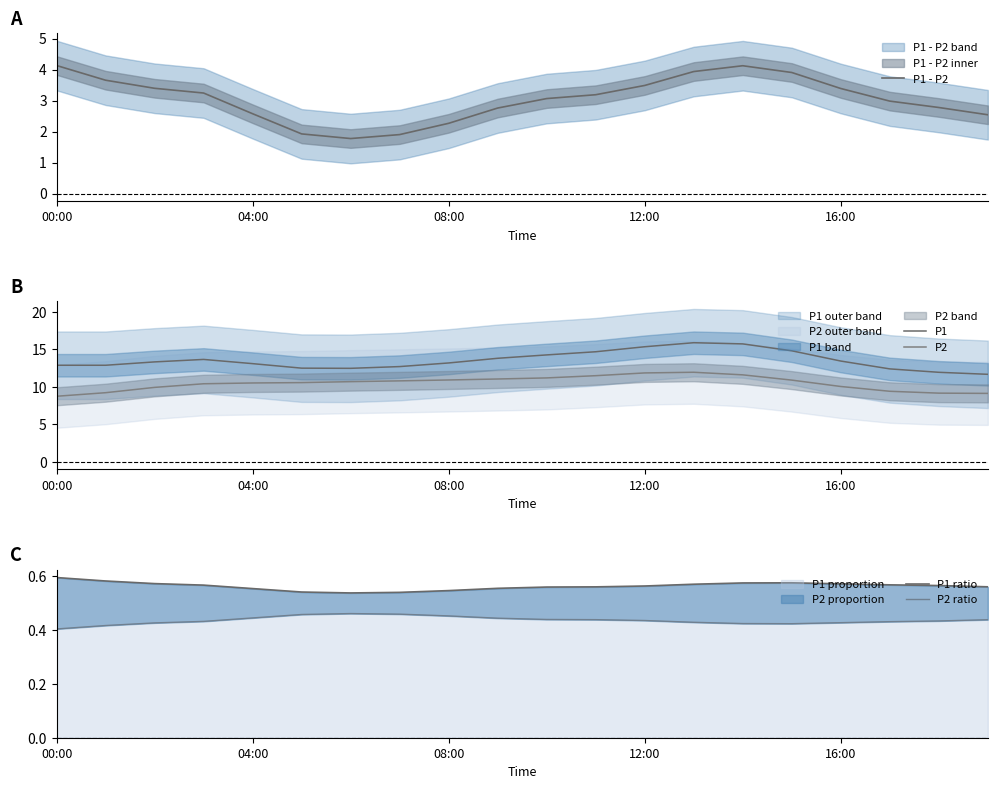

At which label does P1 proportion reach its peak?

00:00